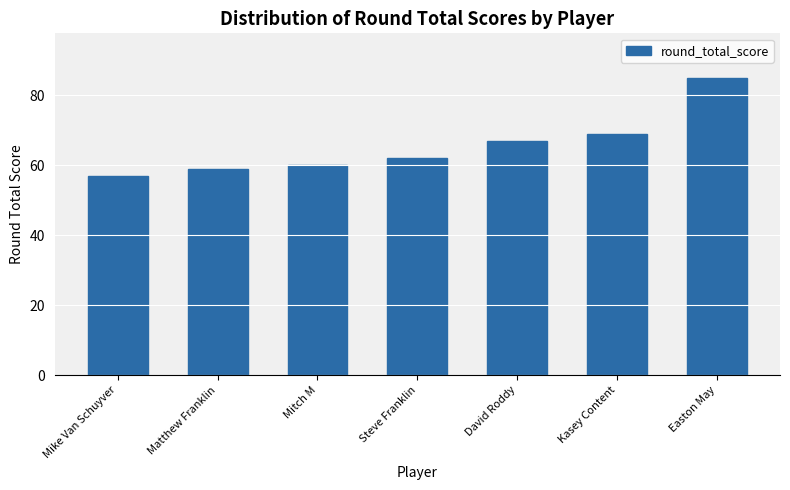

The chart shows a value of 59 at Matthew Franklin. True or false?

True